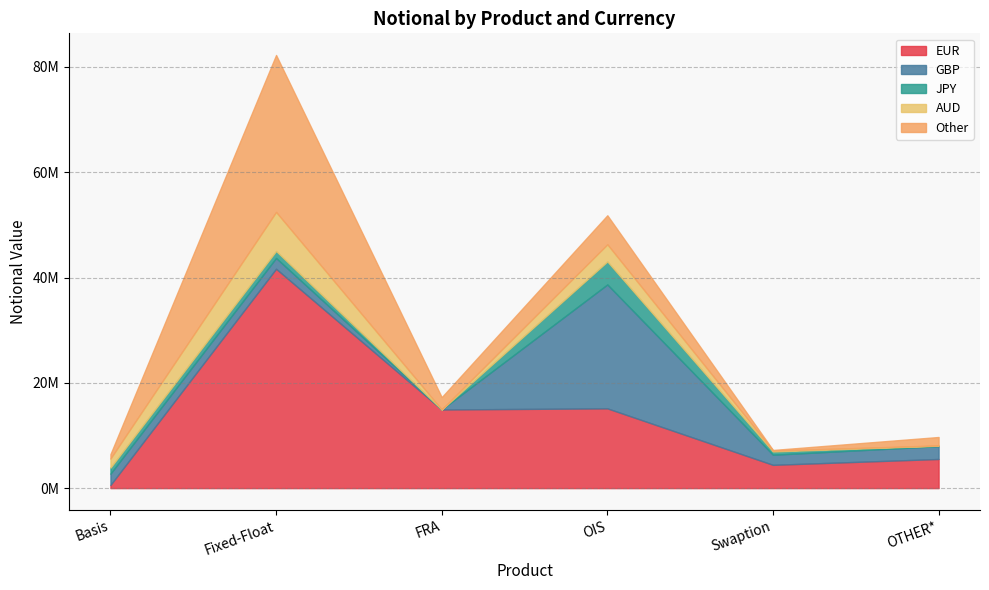

At which label is EUR closest to 21127913?

OIS